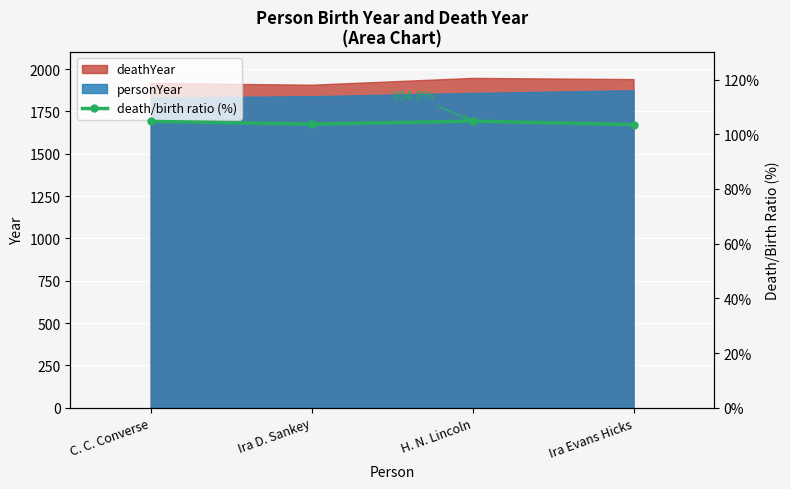

Where is the first local minimum?

Ira D. Sankey